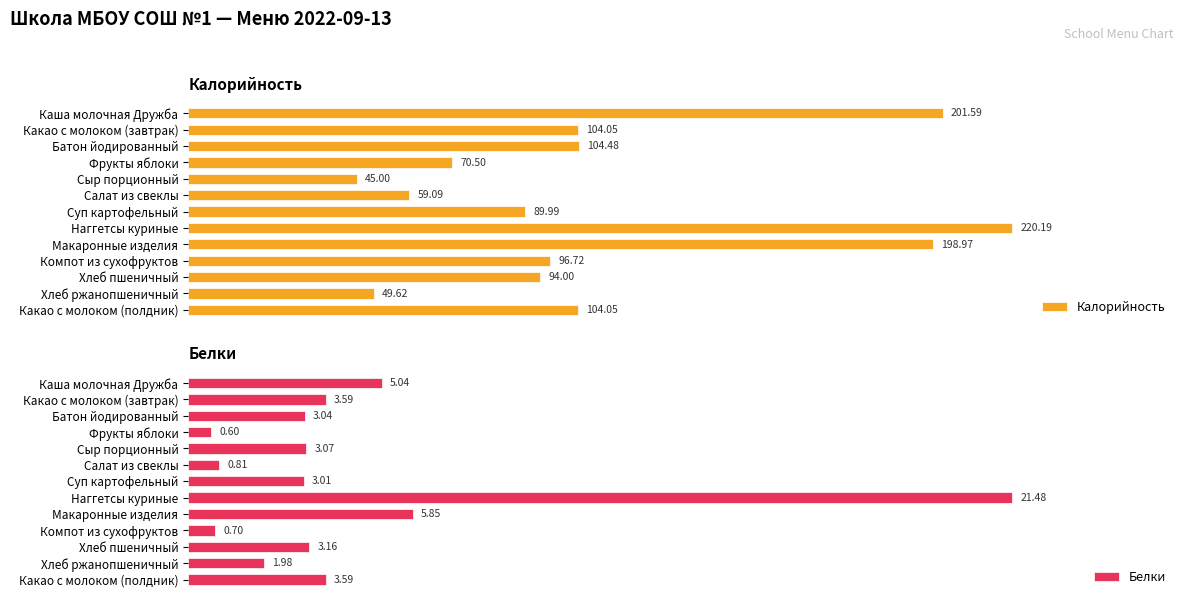

The Калорийность series shows 138.1 at Наггетсы куриные. True or false?

False